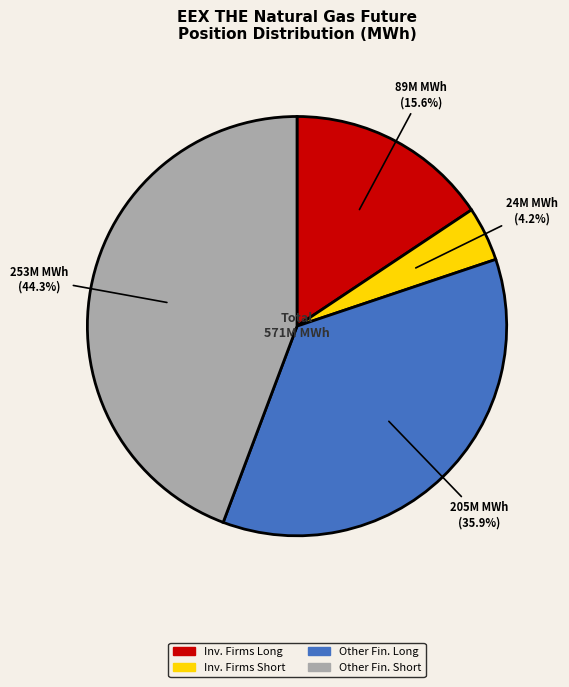

How many slices are in this pie chart?

4